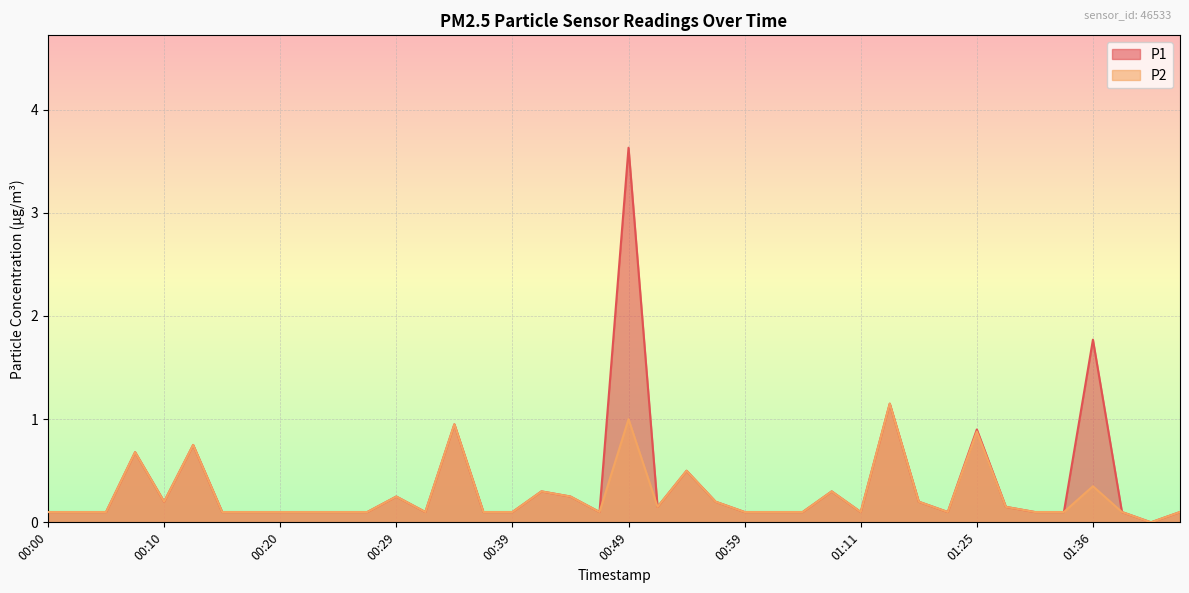

True or false: P2 and P1 cross at least once.

False